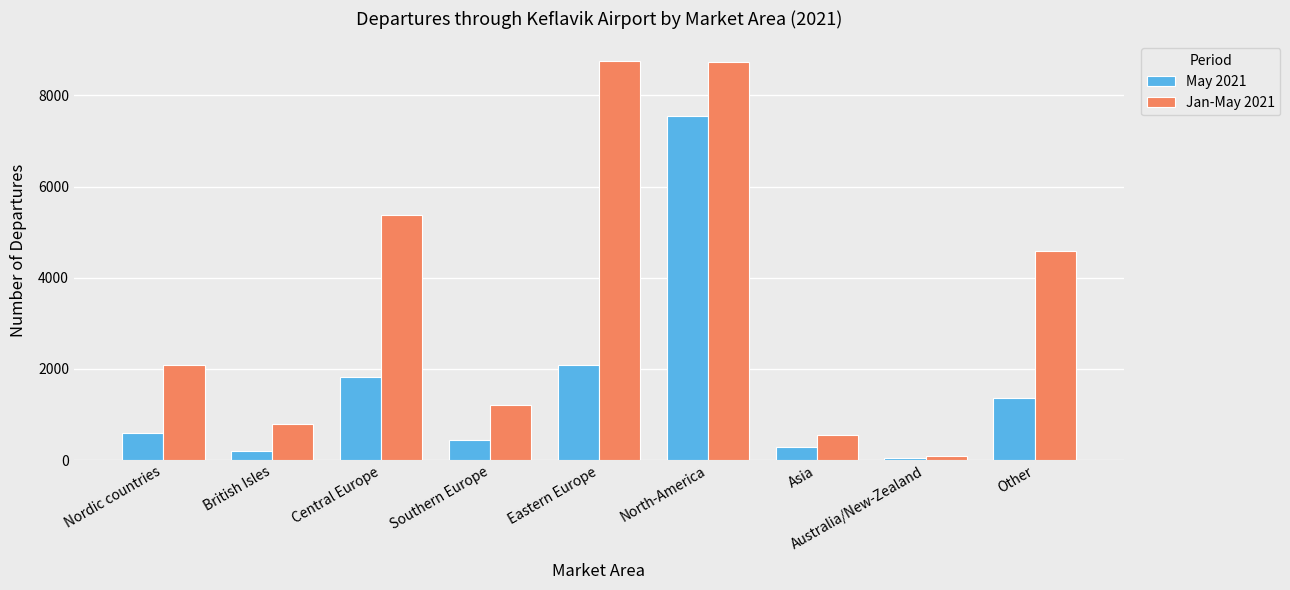

At which category is the sum across all series the highest?

North-America